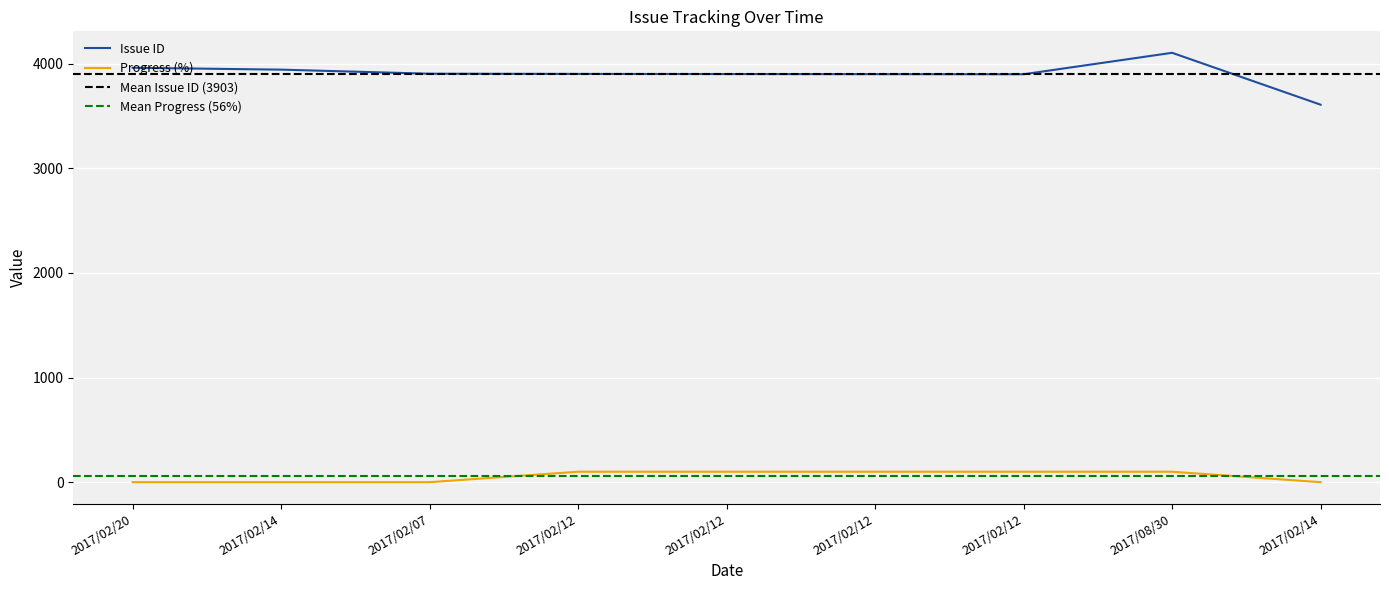

Is this an area chart (filled region under the line)?

No